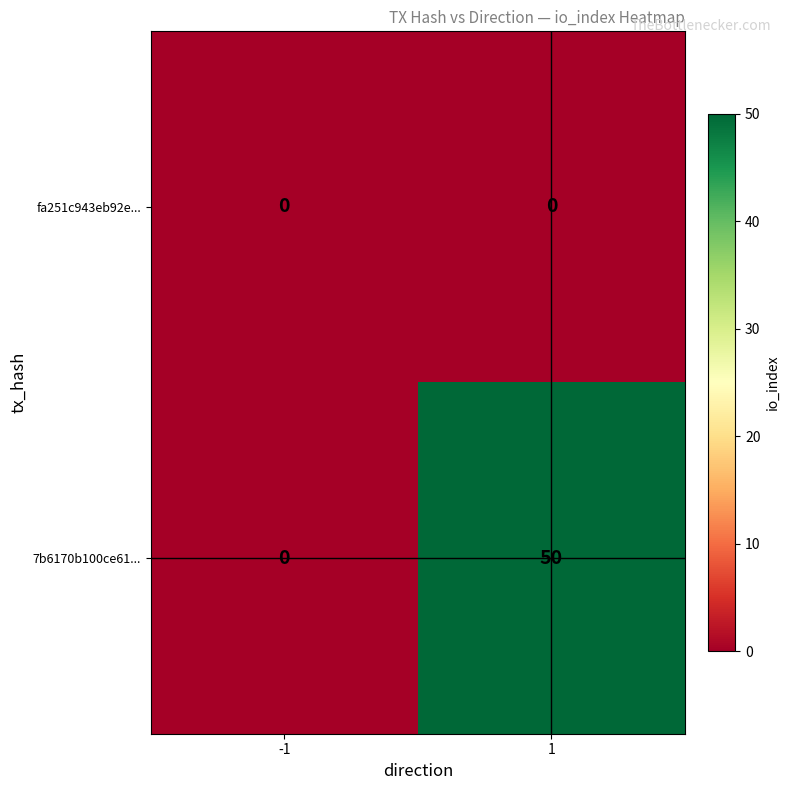

Rank the series at 1 from highest to lowest value.

7b6170b100ce61..., fa251c943eb92e...